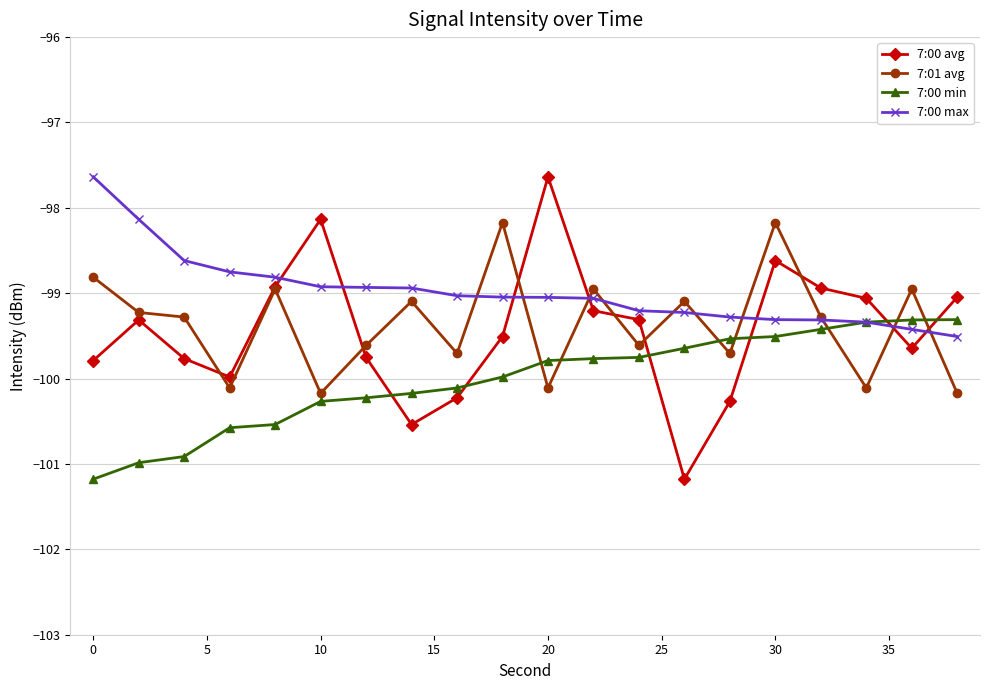

How many interior local peaks does the 7:00 avg series have?

4